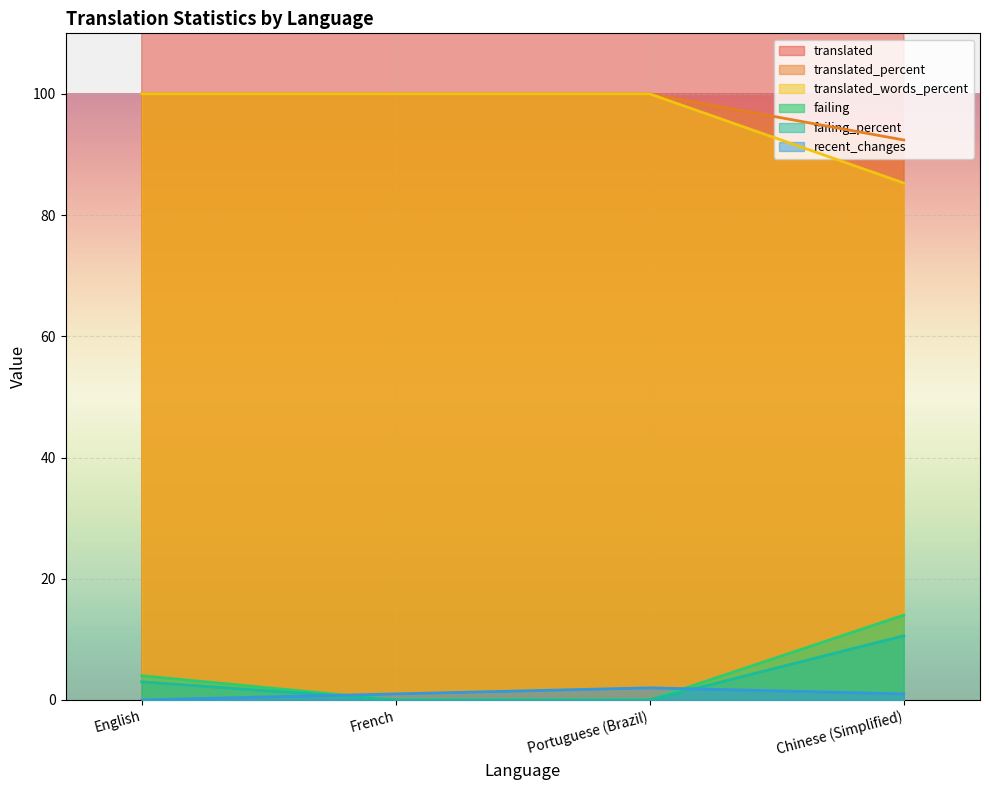

True or false: translated and failing_percent cross at least once.

False